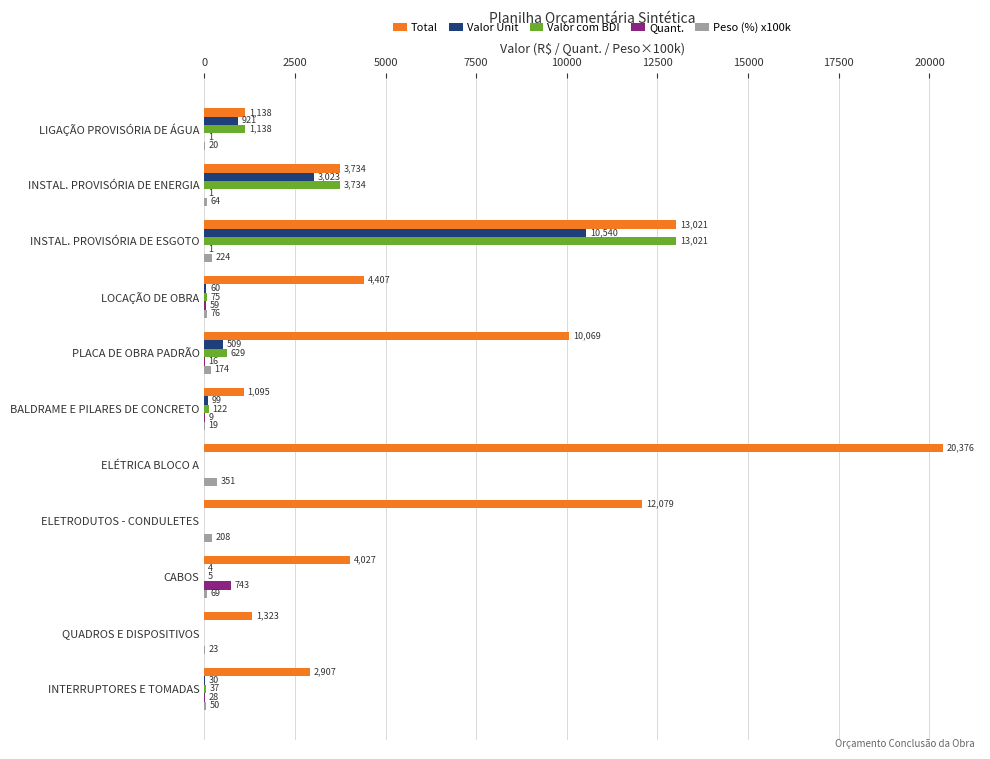

What is the greatest value displayed?

20375.5